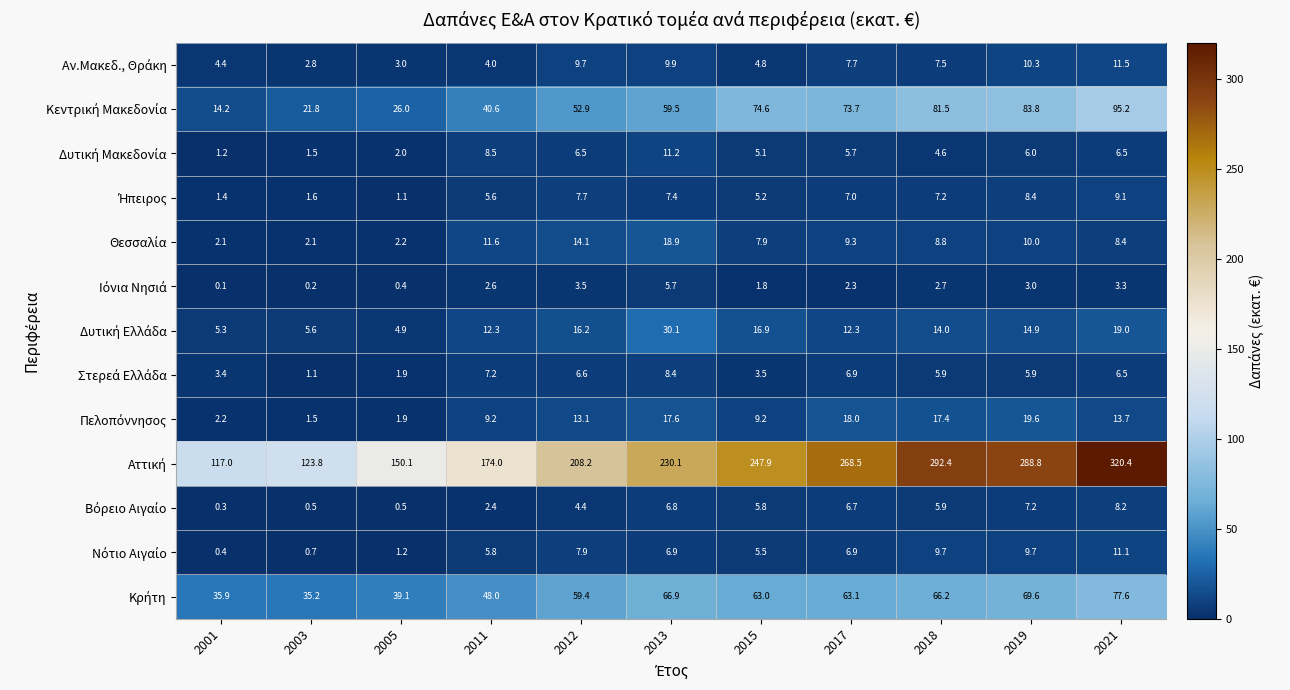

What is the spread (max minus min) of values at 2001?

116.9